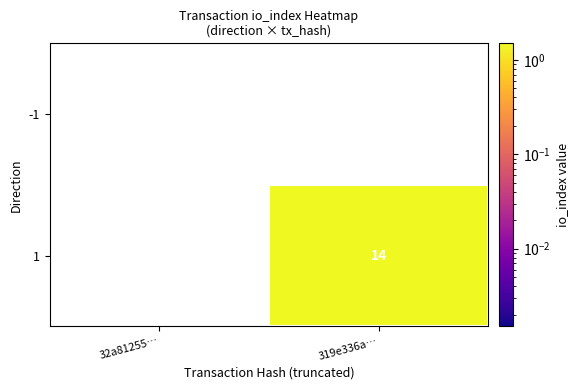

At which category does the chart reach its minimum across all series?

319e336a…